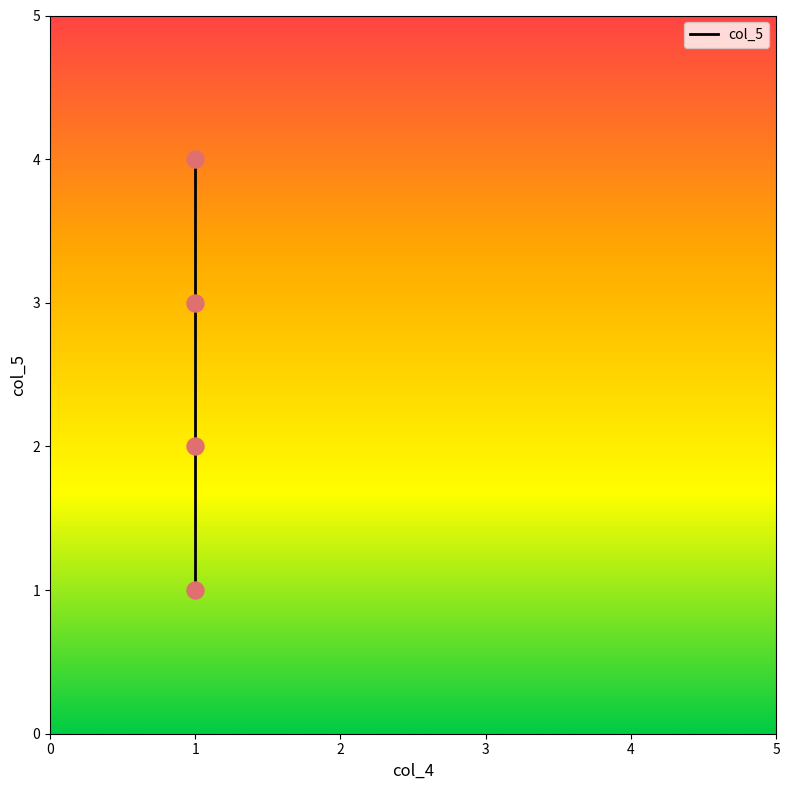

What is the change in value from 1 to 1?

+1